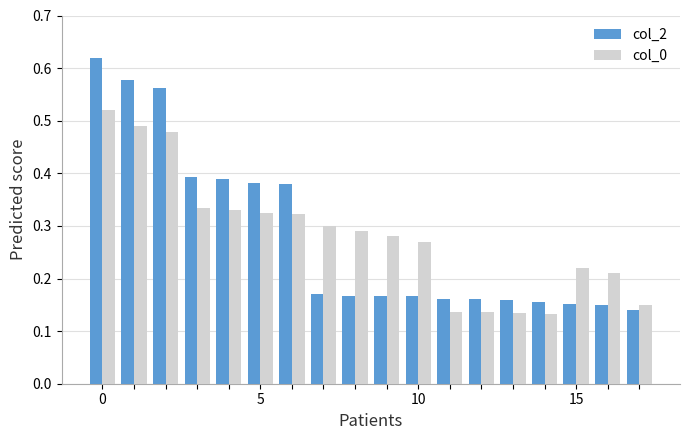

What is the sum of all col_2 values?

5.0